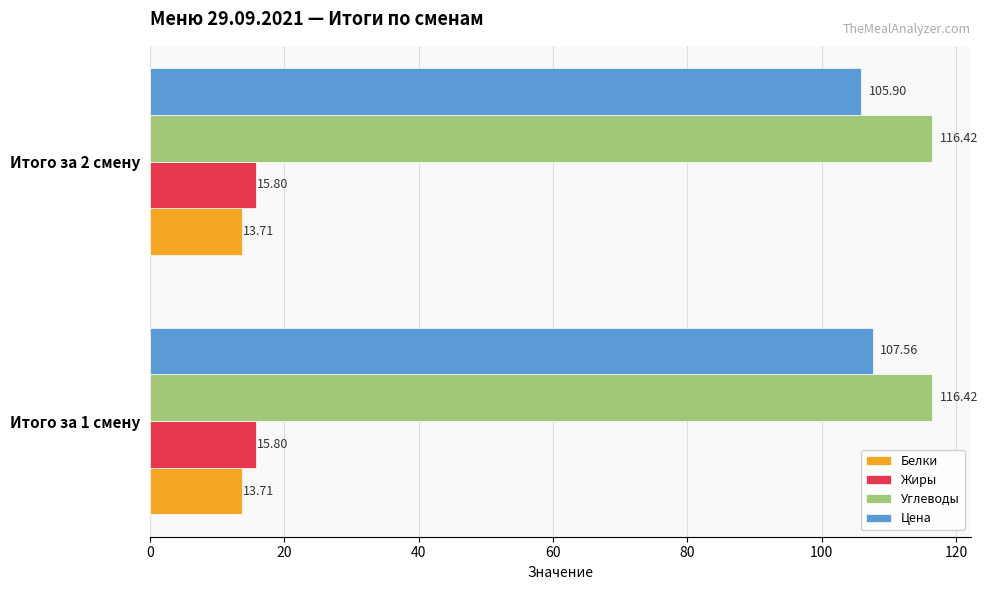

Which series has the largest total across all categories?

Углеводы